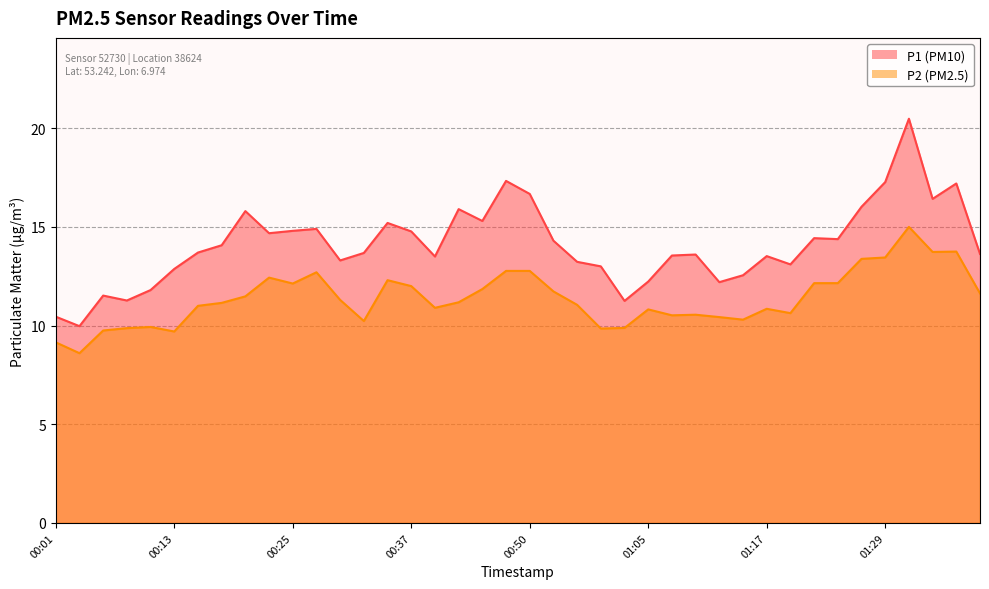

Reading right to left, extract all data points from this chart.

P1: 13.6	17.2	16.4	20.5	17.3	16.0	14.4	14.4	13.1	13.5	12.6	12.2	13.6	13.6	12.2	11.2	13.0	13.2	14.3	16.7	17.3	15.3	15.9	13.5	14.8	15.2	13.7	13.3	14.9	14.8	14.7	15.8	14.1	13.7	12.9	11.8	11.3	11.5	10.0	10.4
P2: 11.6	13.8	13.7	15.0	13.4	13.4	12.2	12.2	10.6	10.8	10.3	10.4	10.6	10.5	10.8	9.9	9.8	11.1	11.7	12.8	12.8	11.8	11.2	10.9	12.0	12.3	10.2	11.3	12.7	12.1	12.4	11.5	11.2	11.0	9.7	9.9	9.9	9.8	8.6	9.2